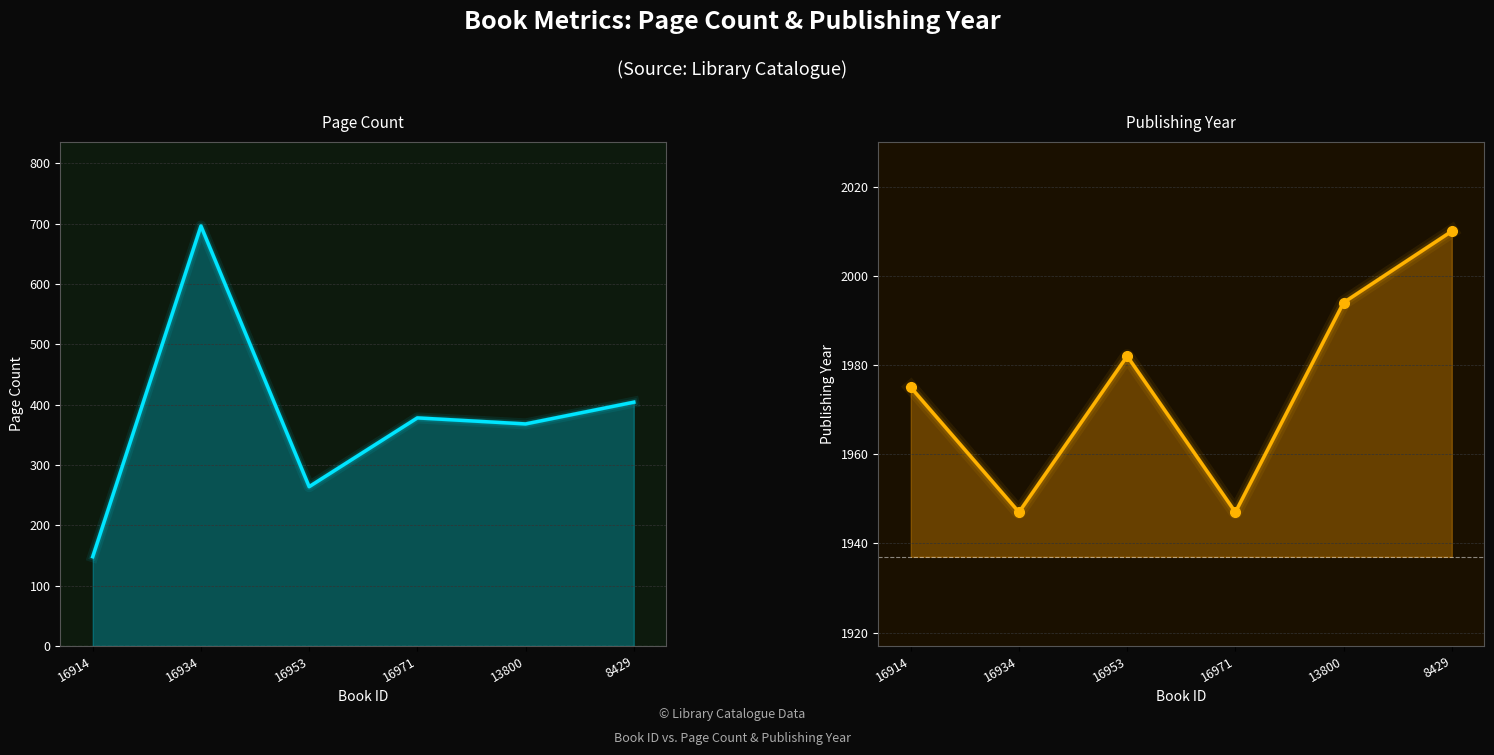

How many lines are shown in the chart?

2